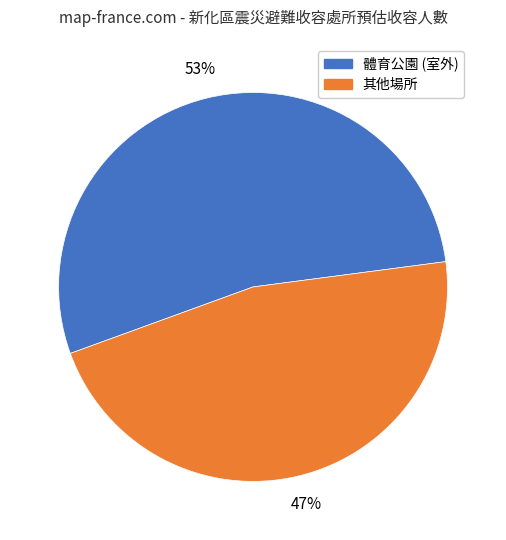

Count the number of slices in the pie.

2